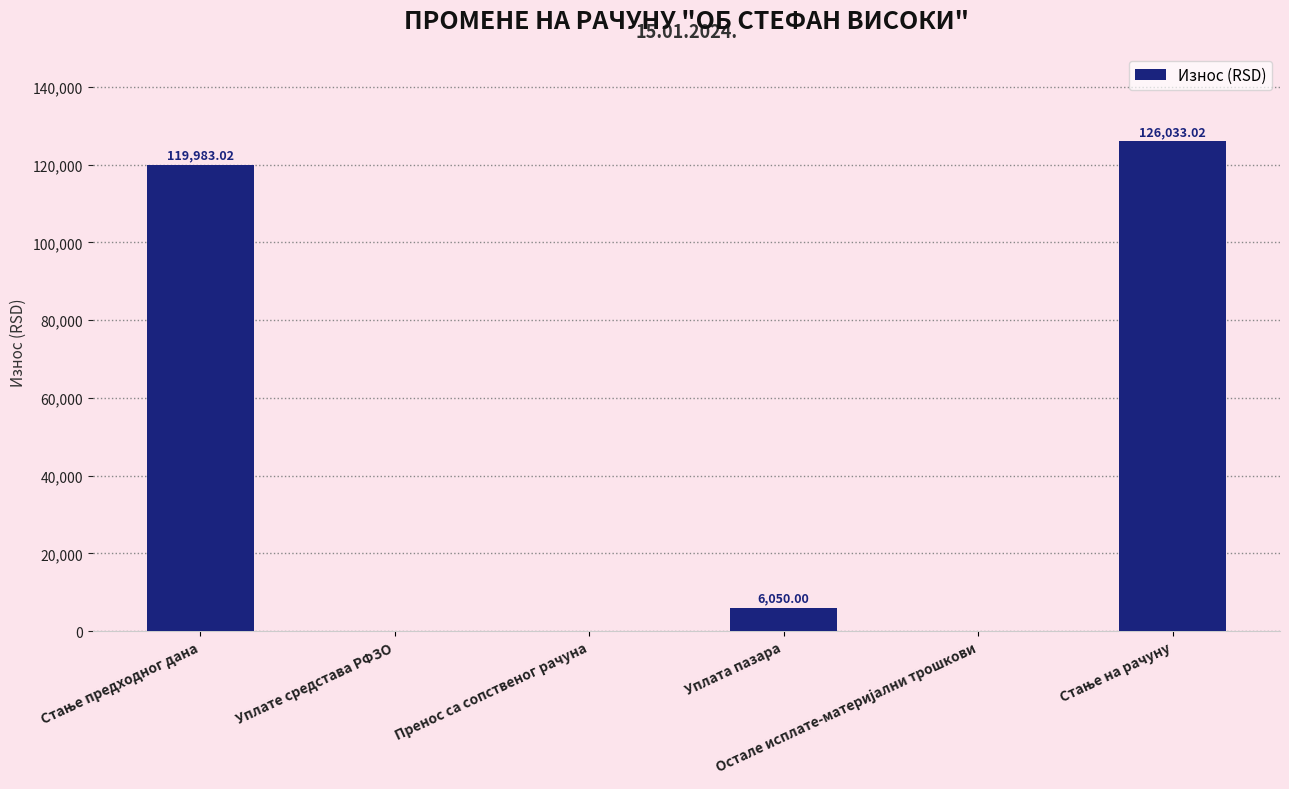

Are the bars horizontal?

No